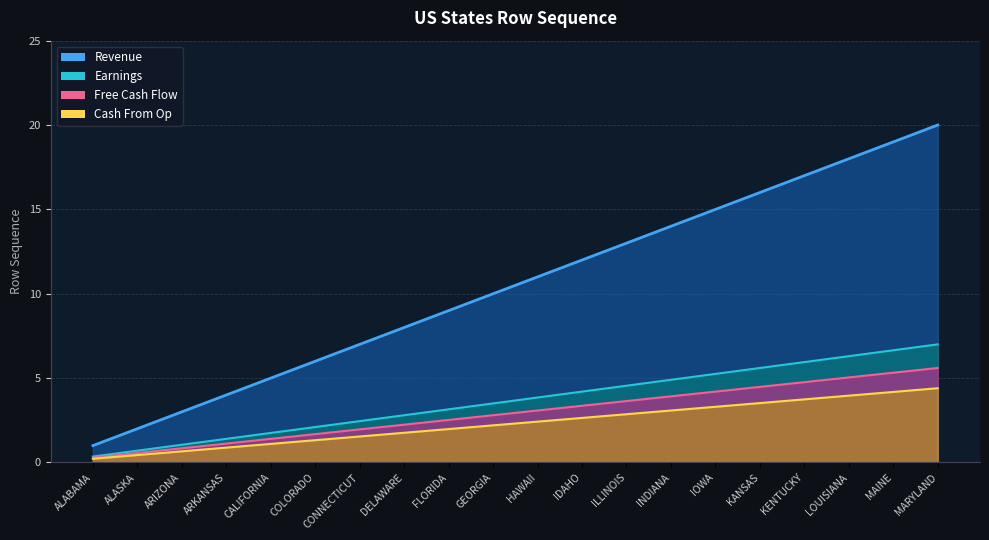

What position from the left is KANSAS?

16